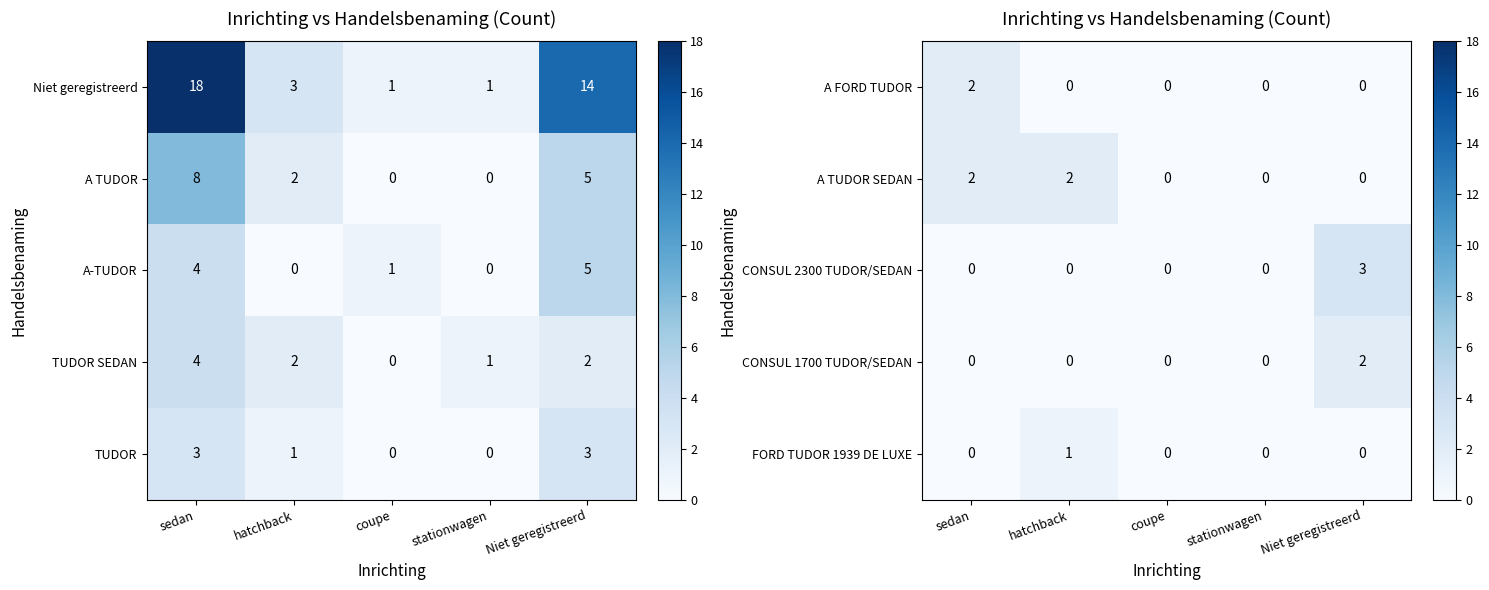

What is the difference between the A TUDOR SEDAN values at coupe and hatchback?

2